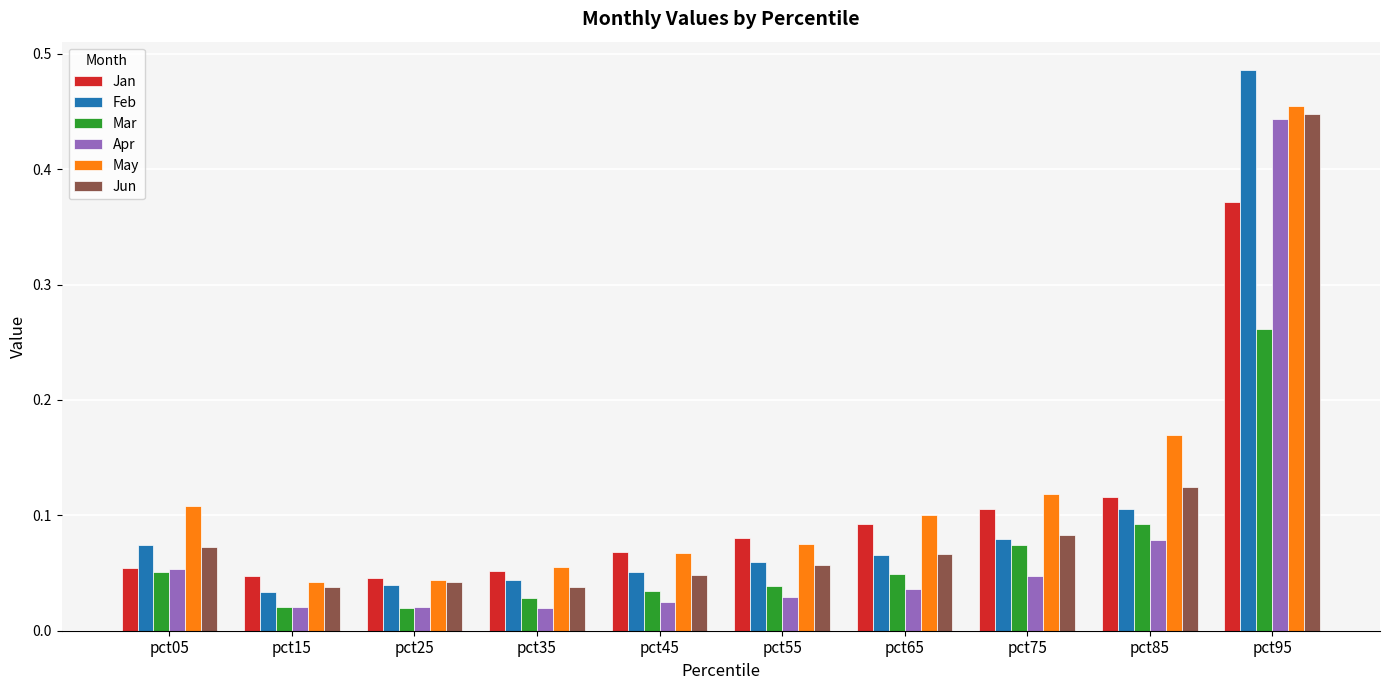

Is the value of May at pct75 greater than the value of Feb at pct25?

Yes